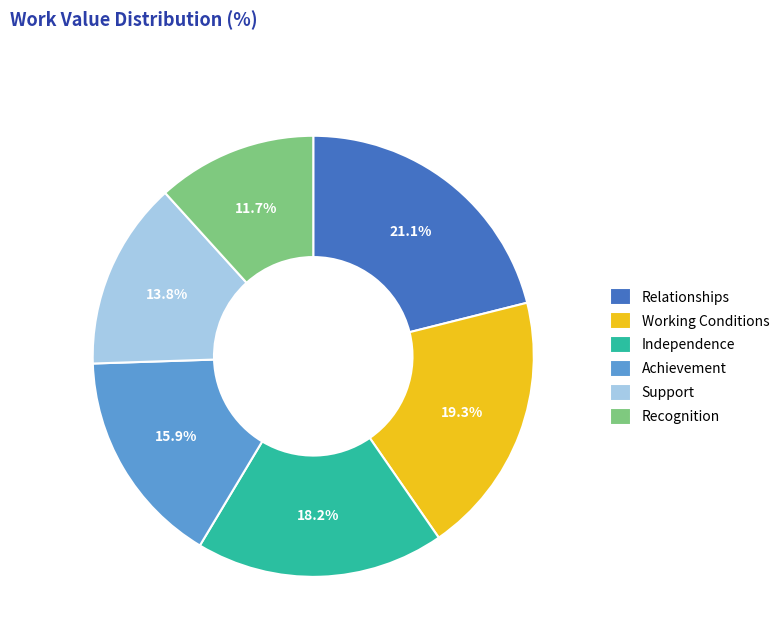

The Achievement slice represents 9% of the pie. True or false?

False